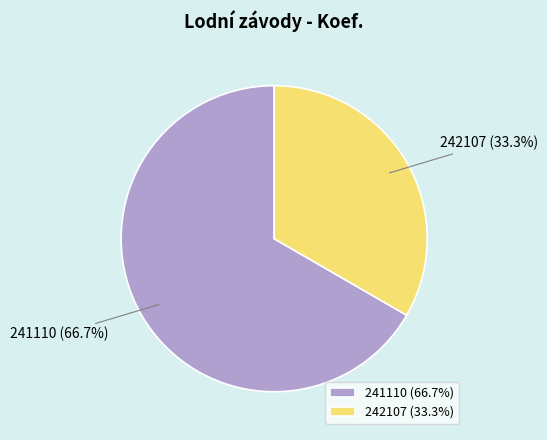

How many segments does this pie chart have?

2